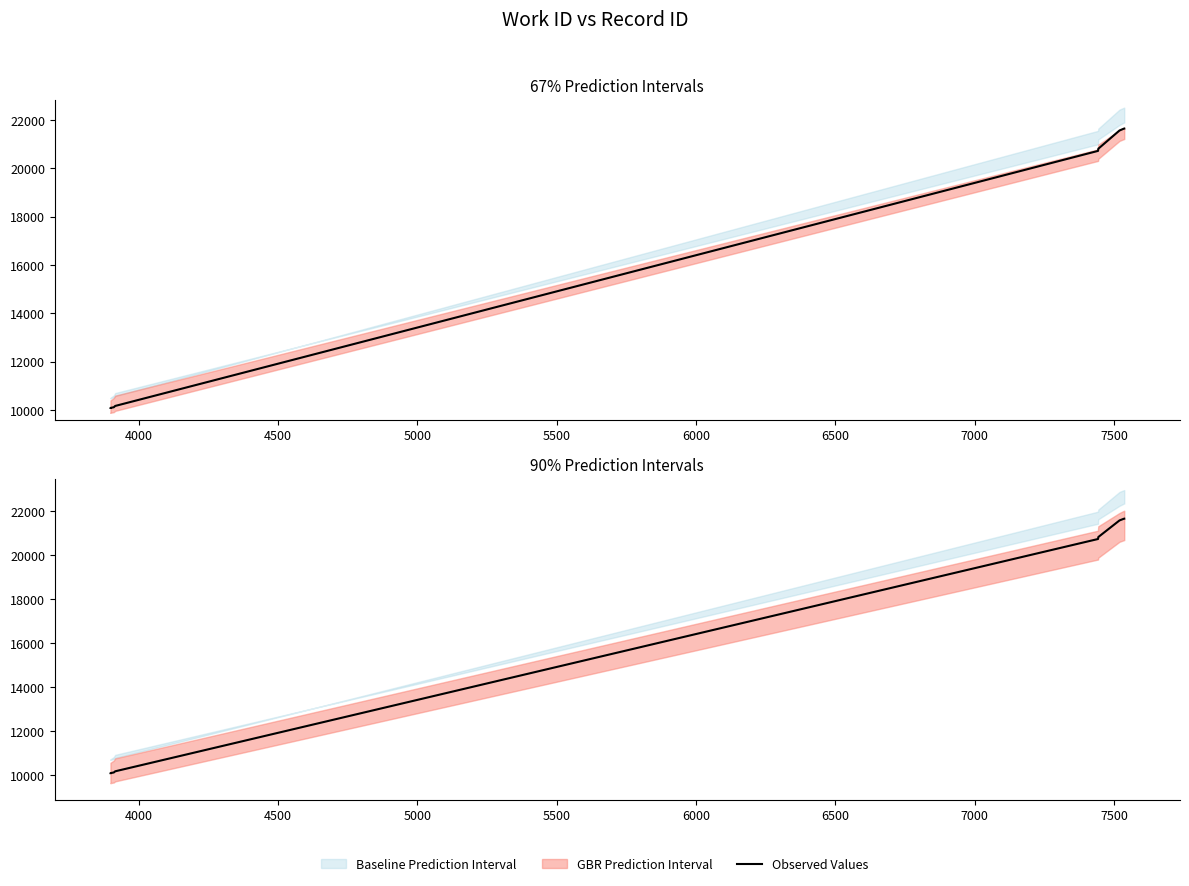

How many data points are less than 20733?

5